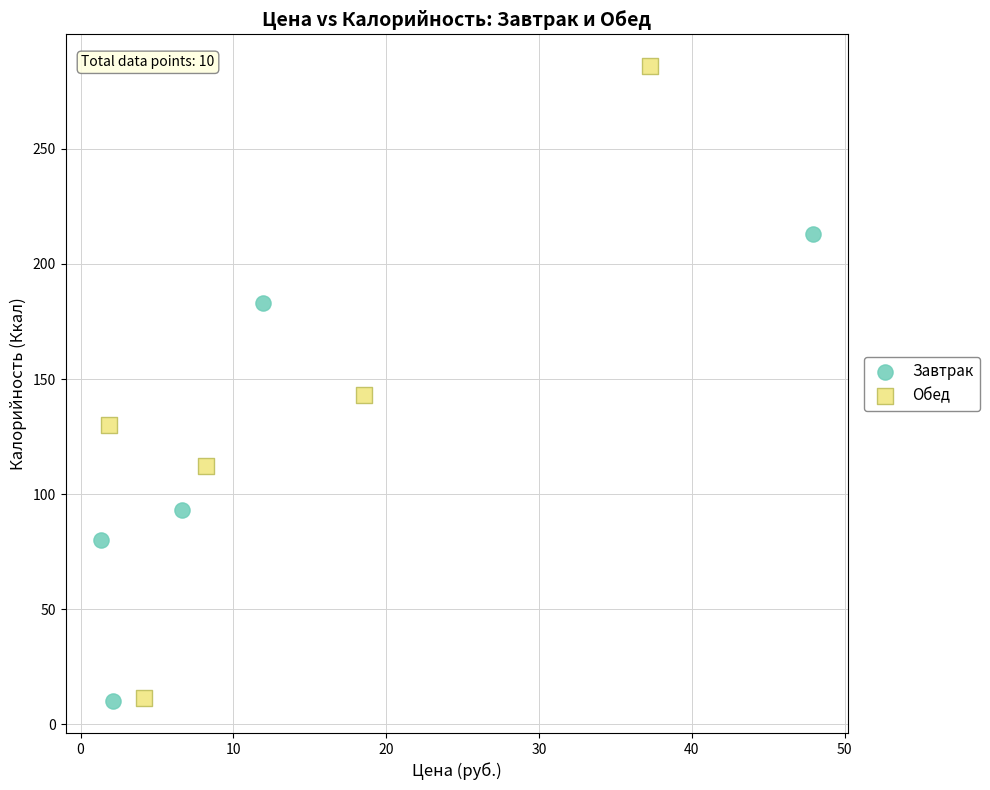

Which series has the largest Y range (max minus min)?

Обед